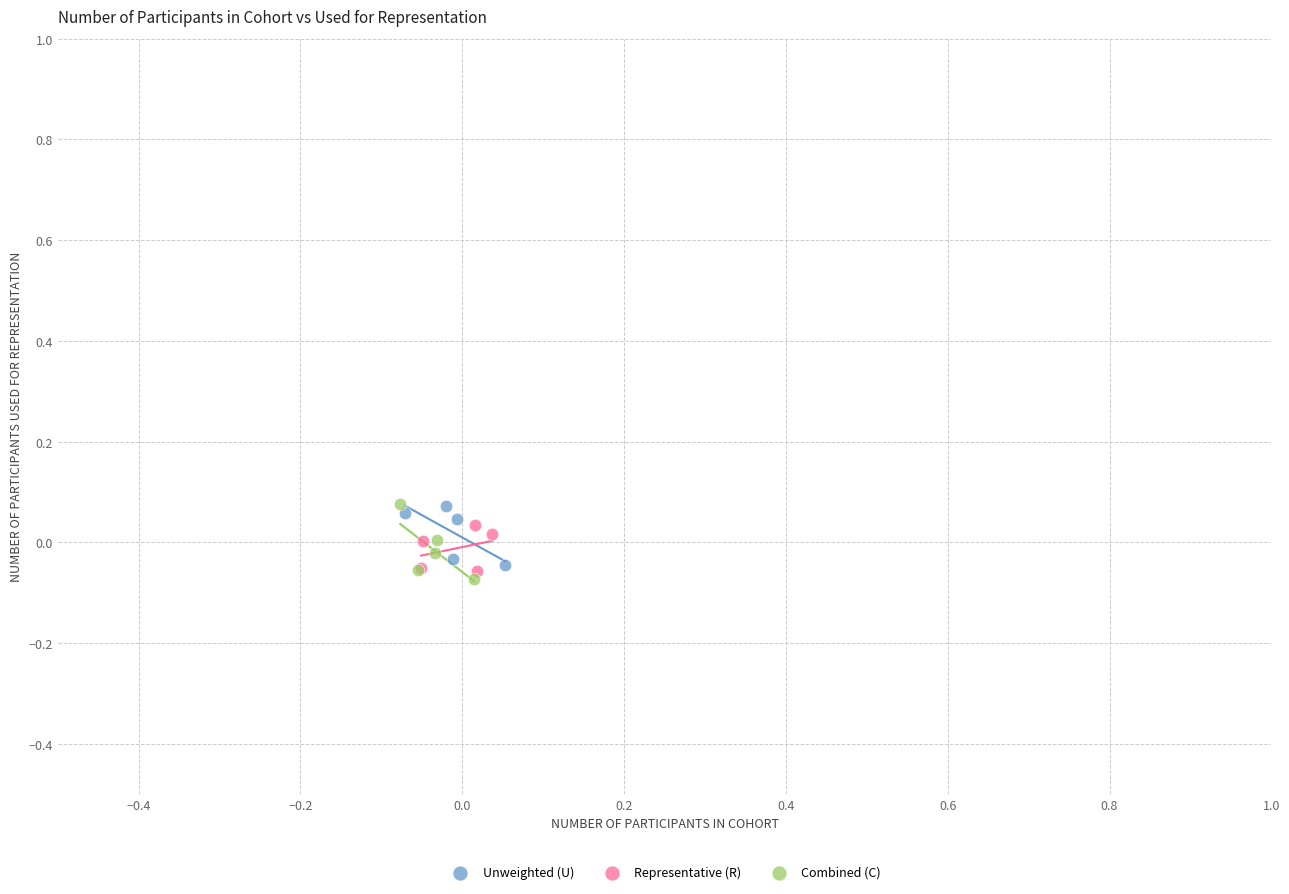

What are all the series names shown in the legend?

Unweighted (U), Representative (R), Combined (C)